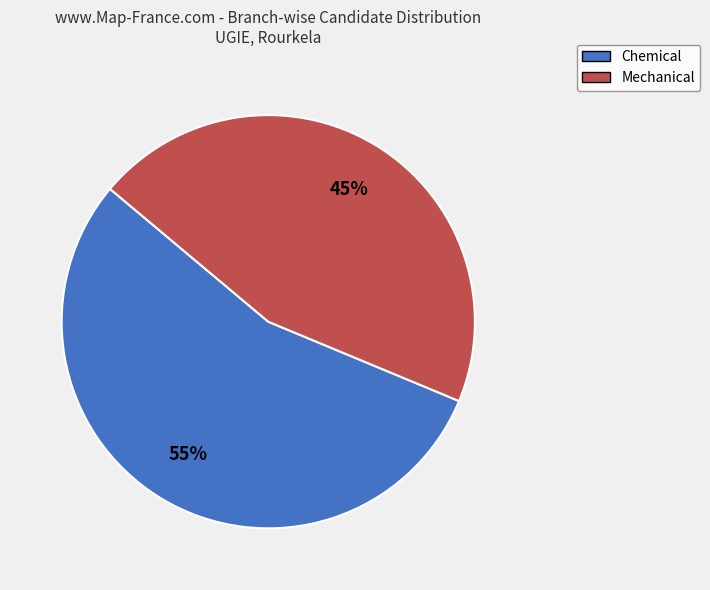

To the nearest percent, what percentage of the pie is Mechanical?

45%